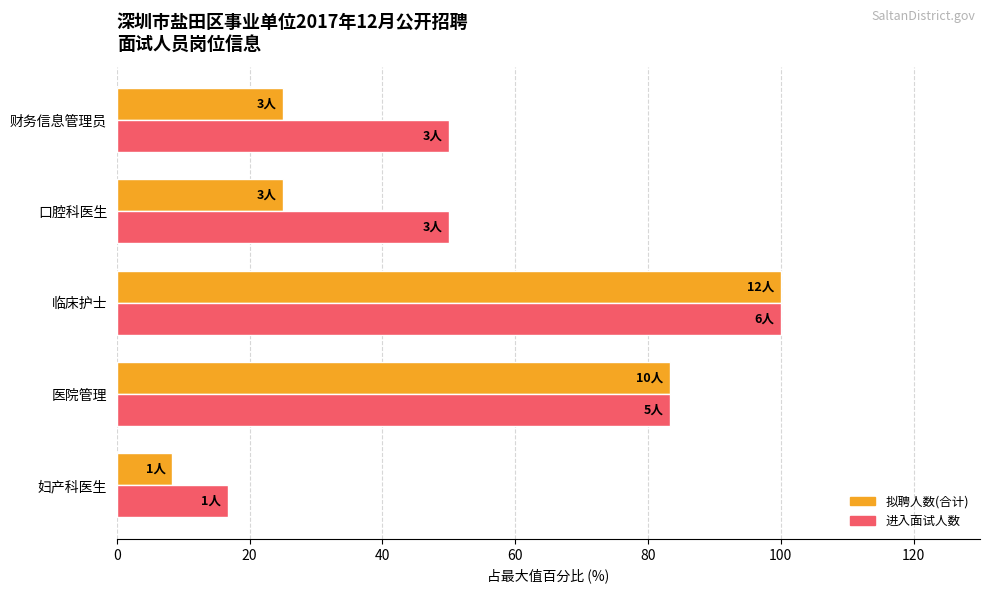

Rank the series by their average value, from highest to lowest.

进入面试人数, 拟聘人数(合计)